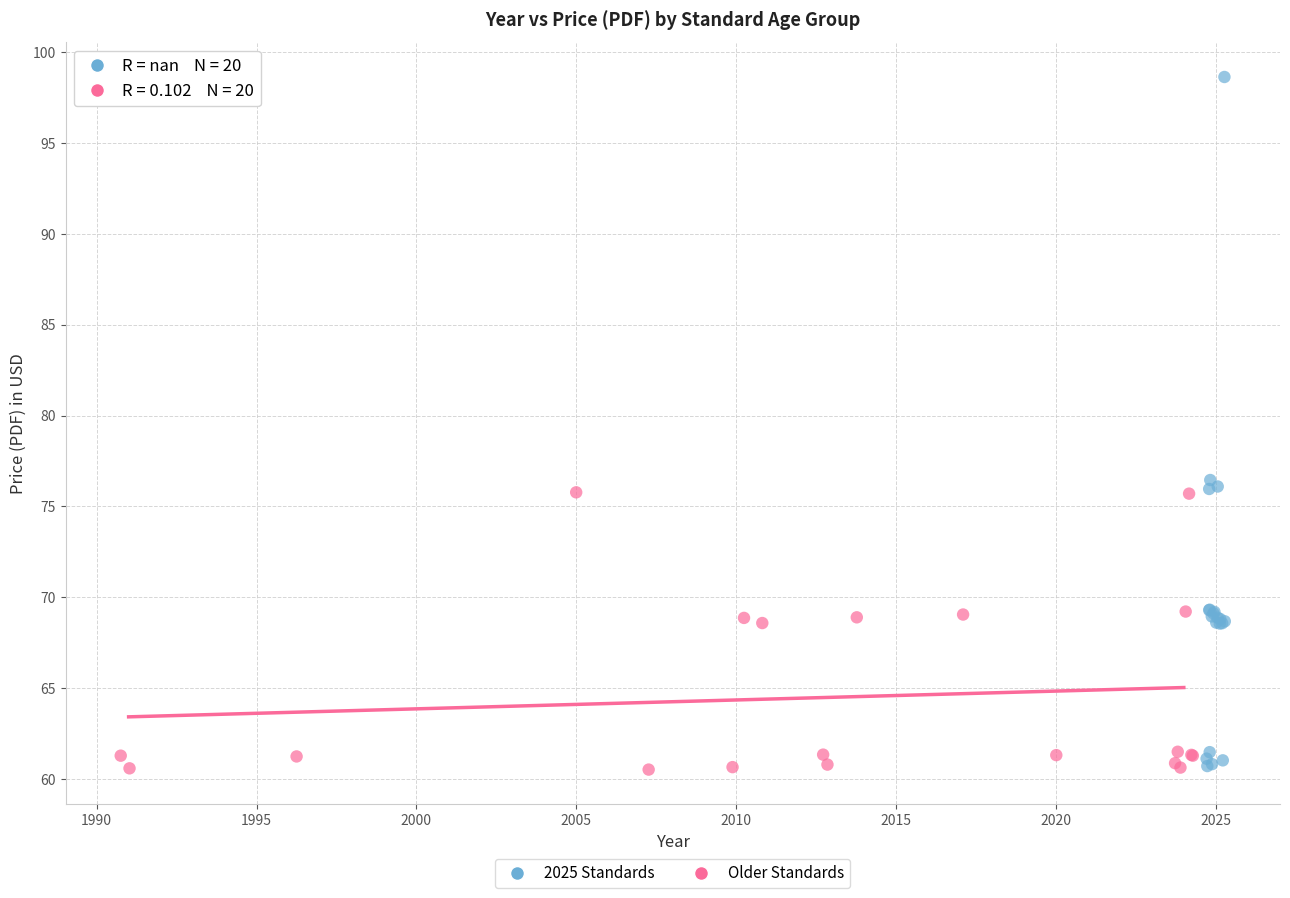

What are all the series names shown in the legend?

2025 Standards, Older Standards